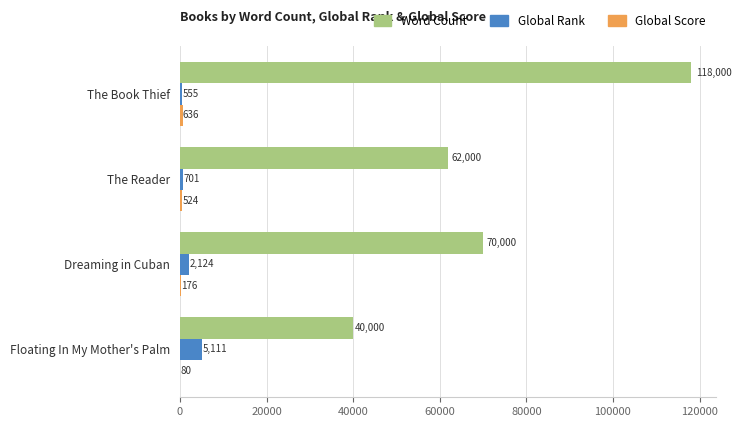

Which series has the largest total across all categories?

Word Count